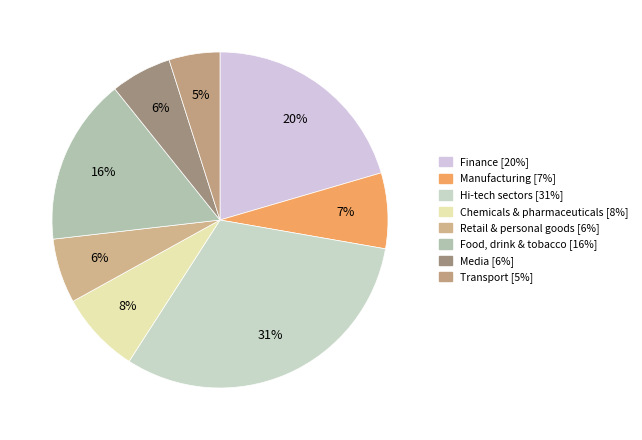

What percentage is the Hi-tech sectors slice, to the nearest percent?

31%